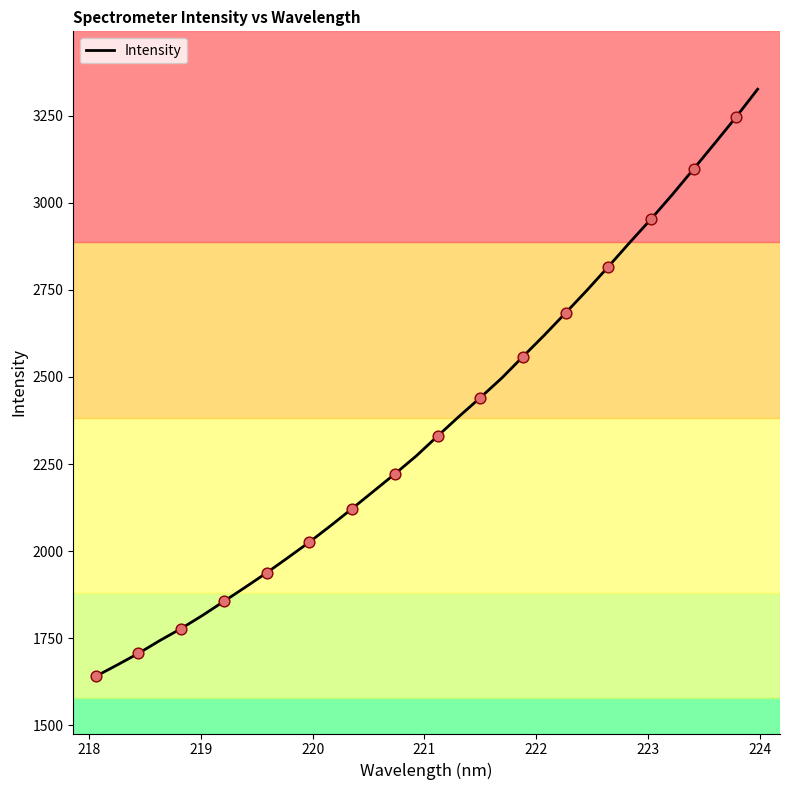

What is the minimum value shown in the chart?

1640.1